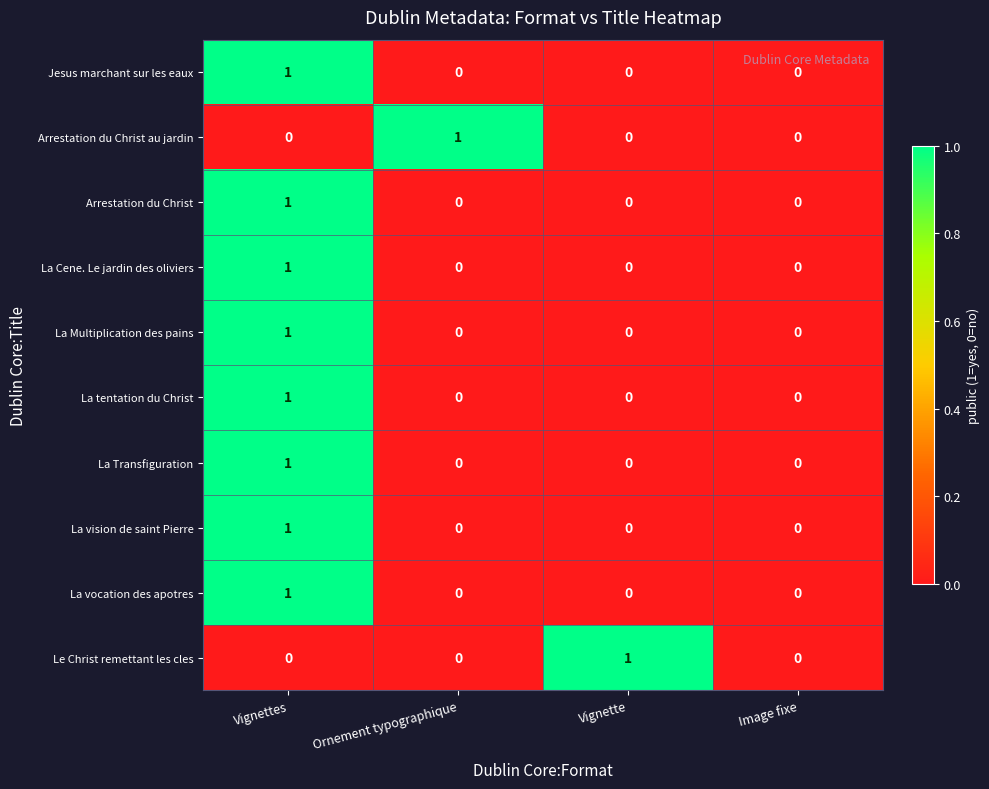

At which category is the sum across all series the highest?

Vignettes